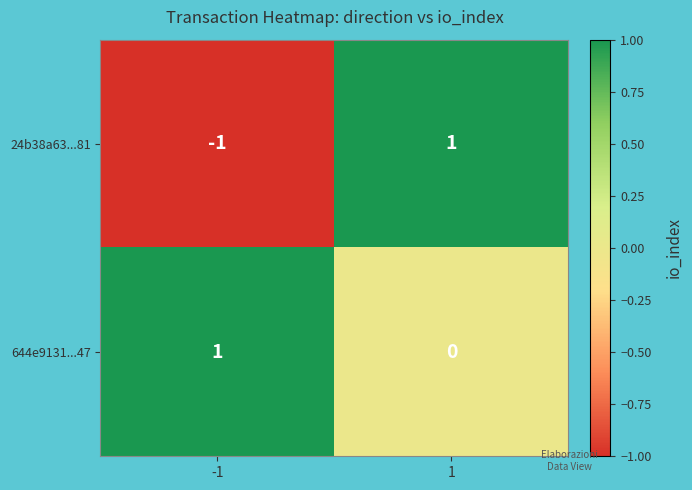

Reading left to right, transcribe all the data shown in this chart.

24b38a63...81: -1	1
644e9131...47: 1	0